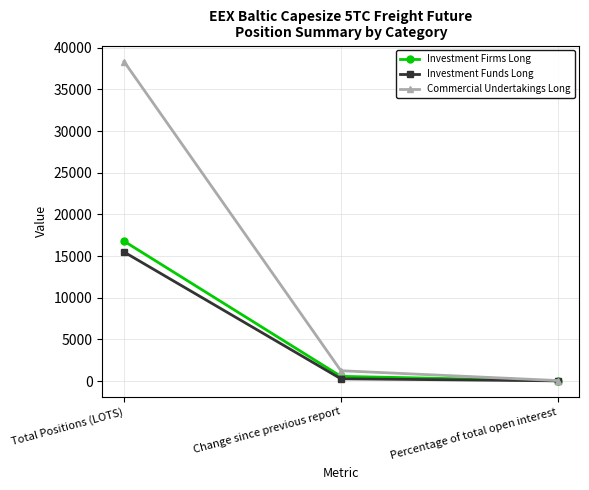

What is the lowest value of the Investment Firms Long series?

23.8